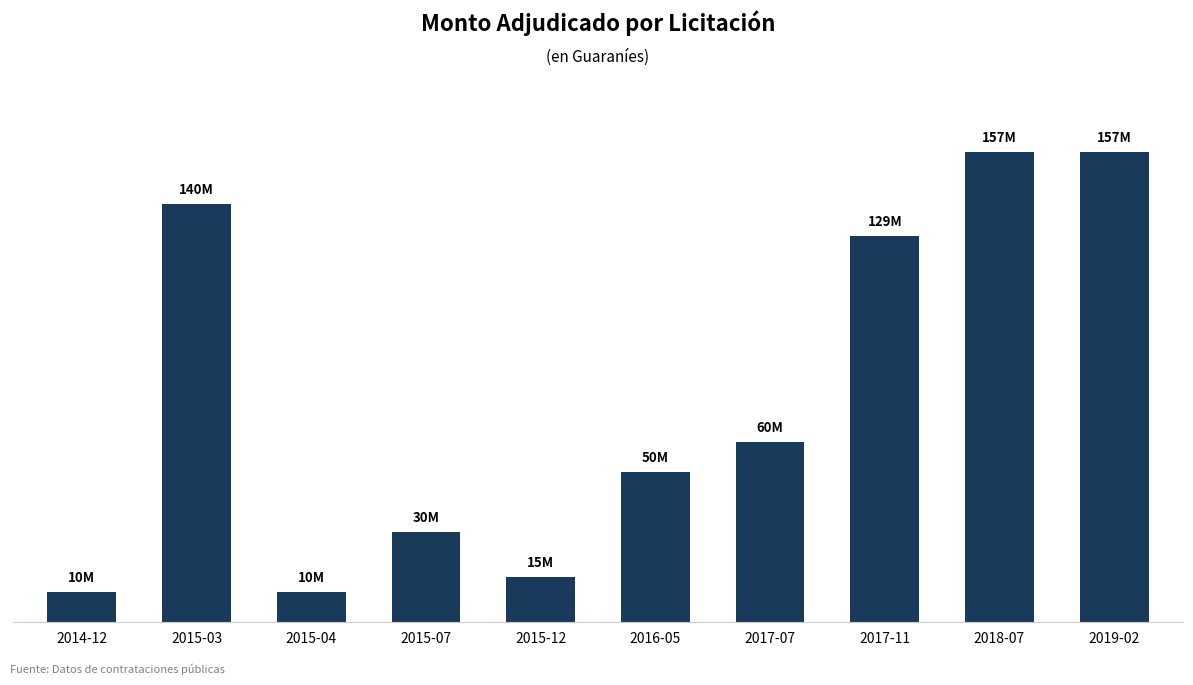

Which label corresponds to the largest value in the chart?

2018-07